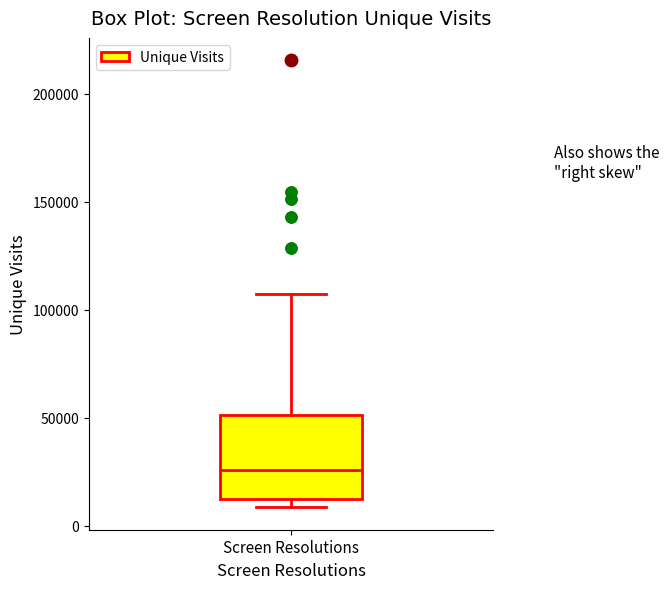

Read this box plot against the y-axis: the position of the median line, the range covered by the box, and the ends of both whiskers. The values are not printed on the chart, so give them approximately, as read against the axis.

median 25000, box 10000 to 50000, whiskers 10000 (just below the box's lower edge) to 105000